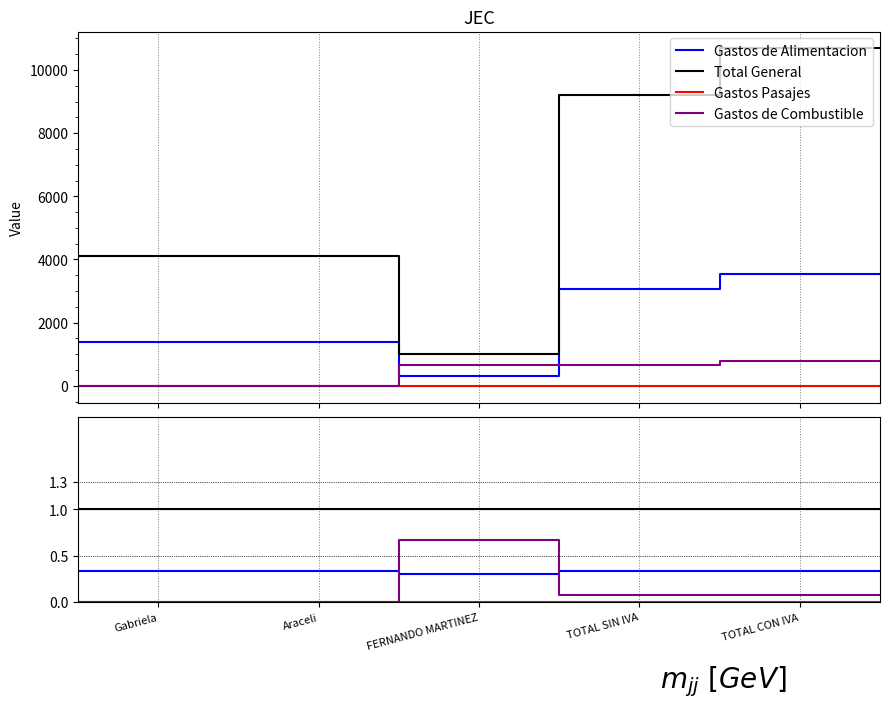

True or false: Gastos Pasajes and Gastos de Alimentacion cross at least once.

False